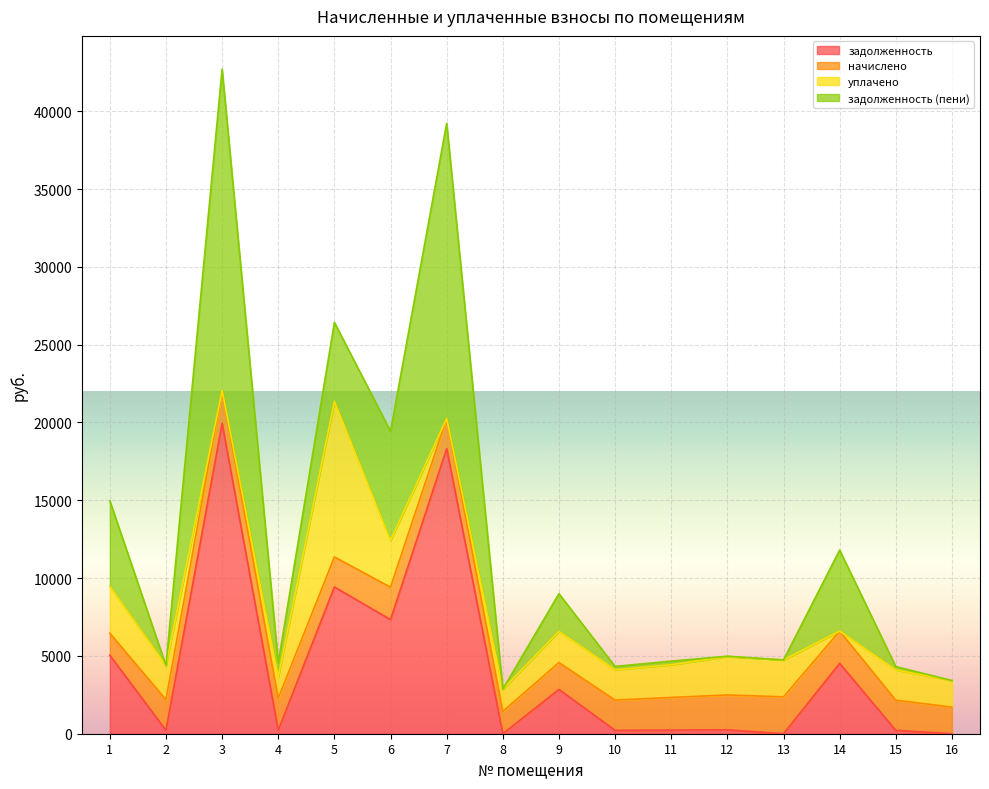

How many interior local peaks does the задолженность (пени) series have?

6